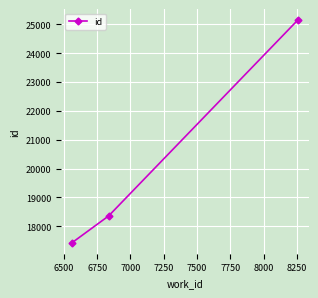

What is the value of the 3rd point from the left?

25143